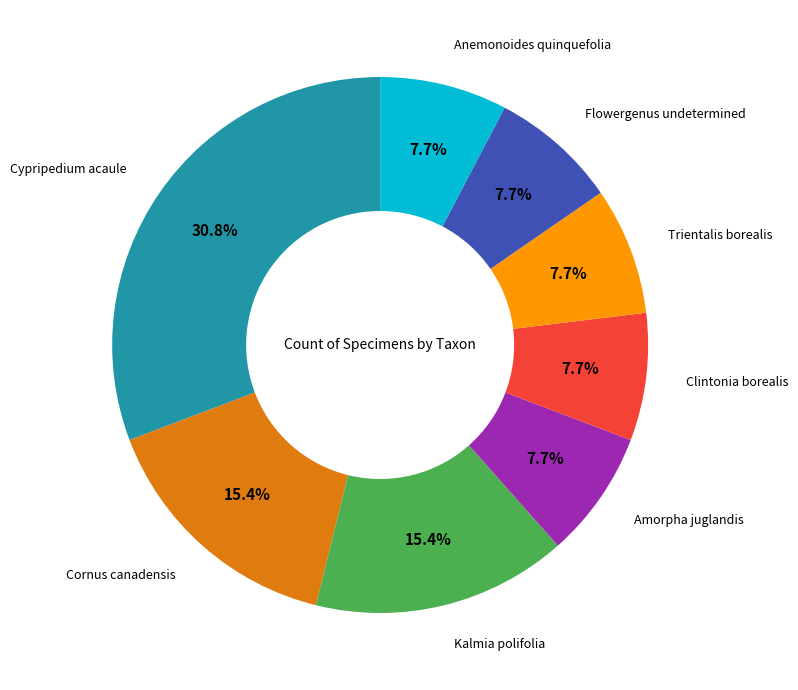

Does any single category account for the majority?

No